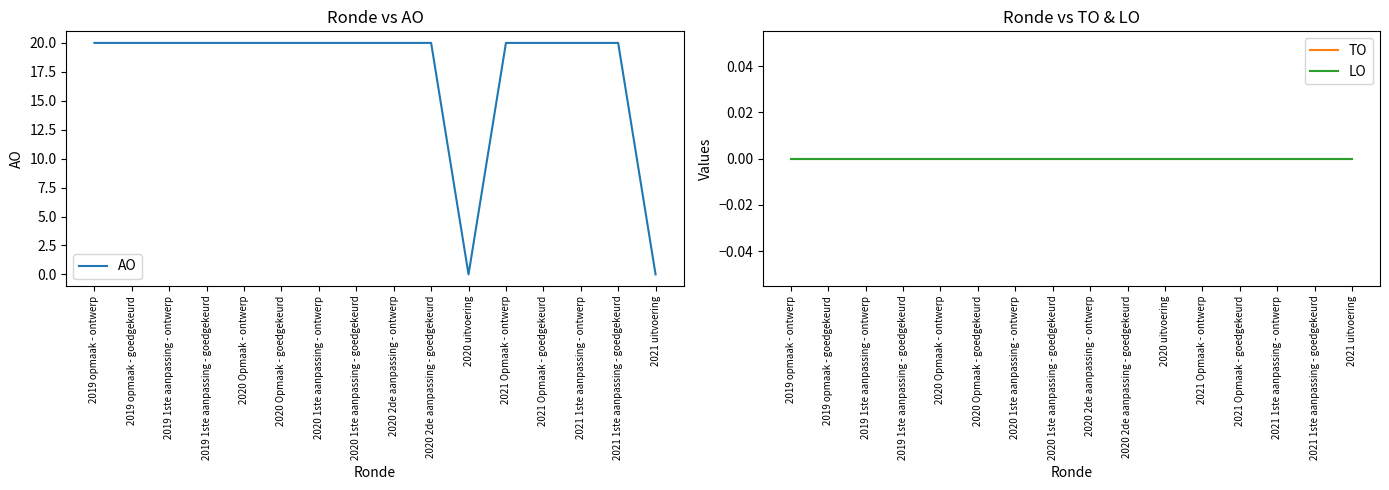

What is the spread (max minus min) of values at 2019 1ste aanpassing - goedgekeurd?

20